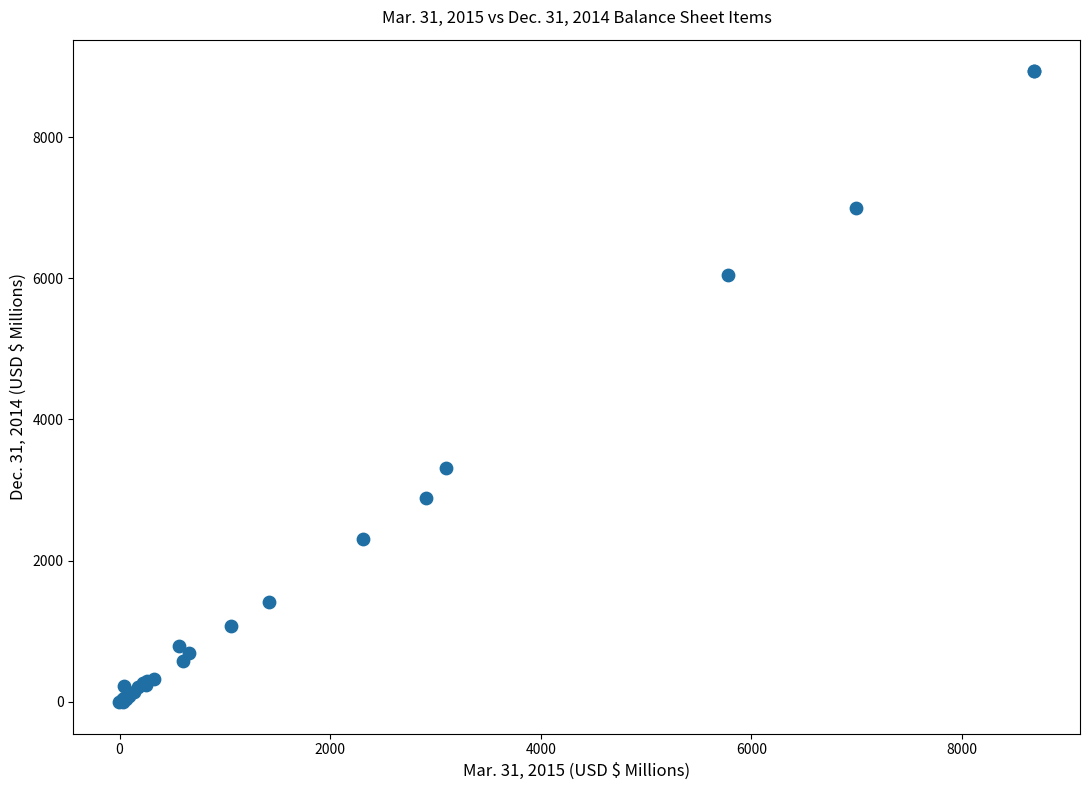

What Y value in the scatter plot is closest to 4466?

3312